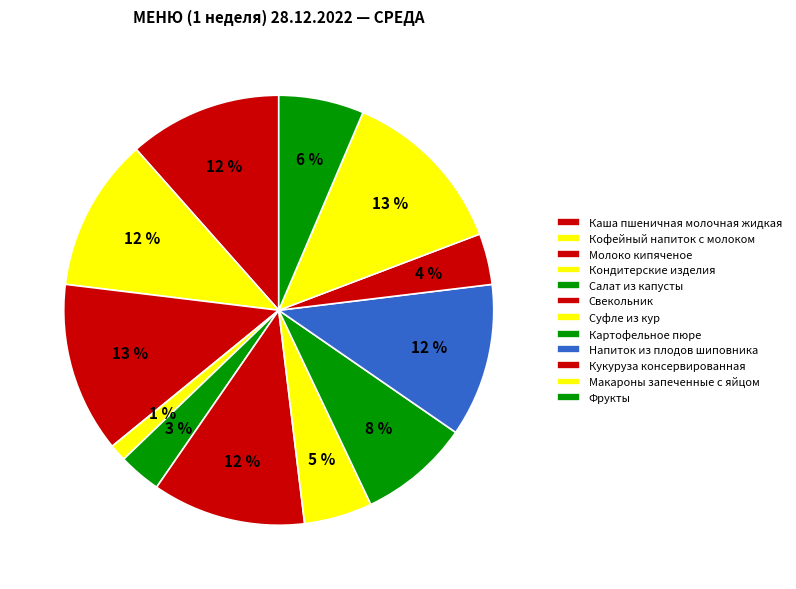

Which category has the biggest portion of the pie?

Молоко кипяченое